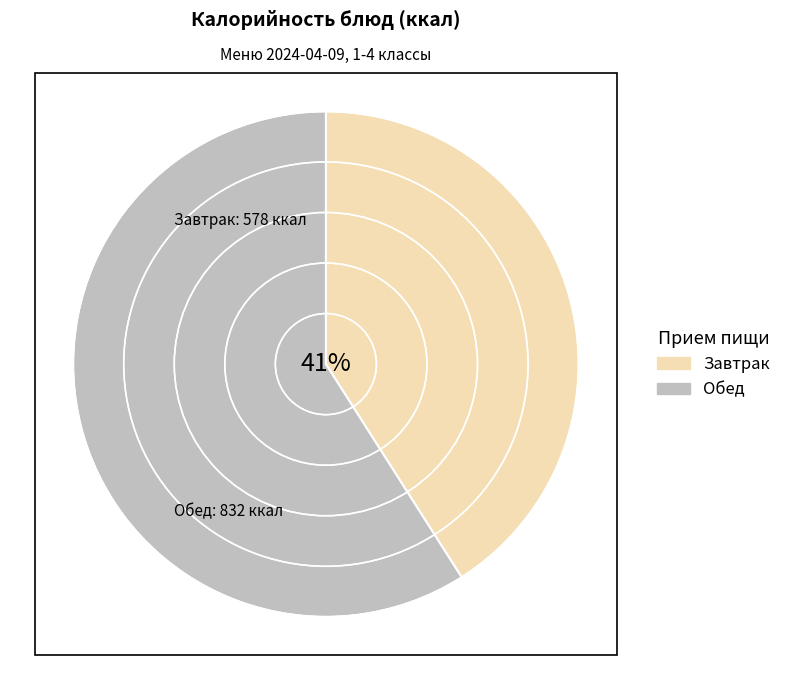

Rank the categories by value from highest to lowest.

Обед, Завтрак